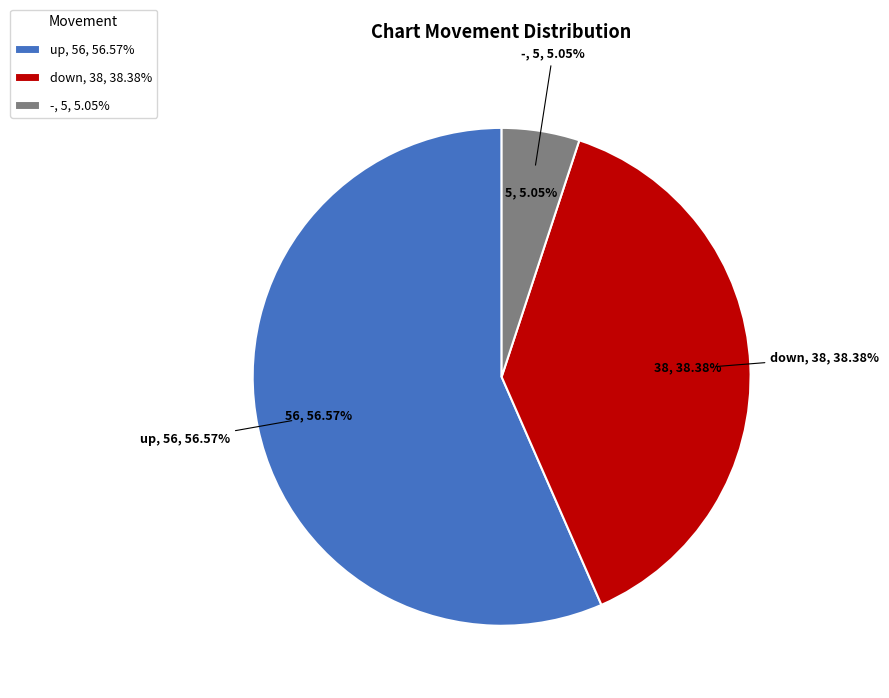

Does any single category account for the majority?

Yes